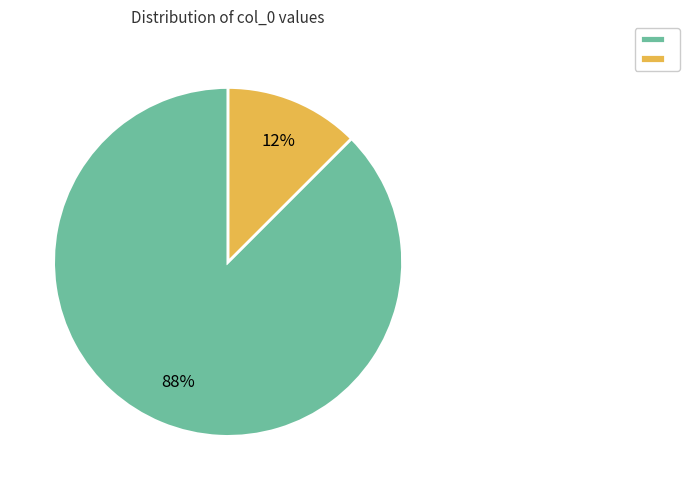

To the nearest percent, what is the average slice percentage?

50%